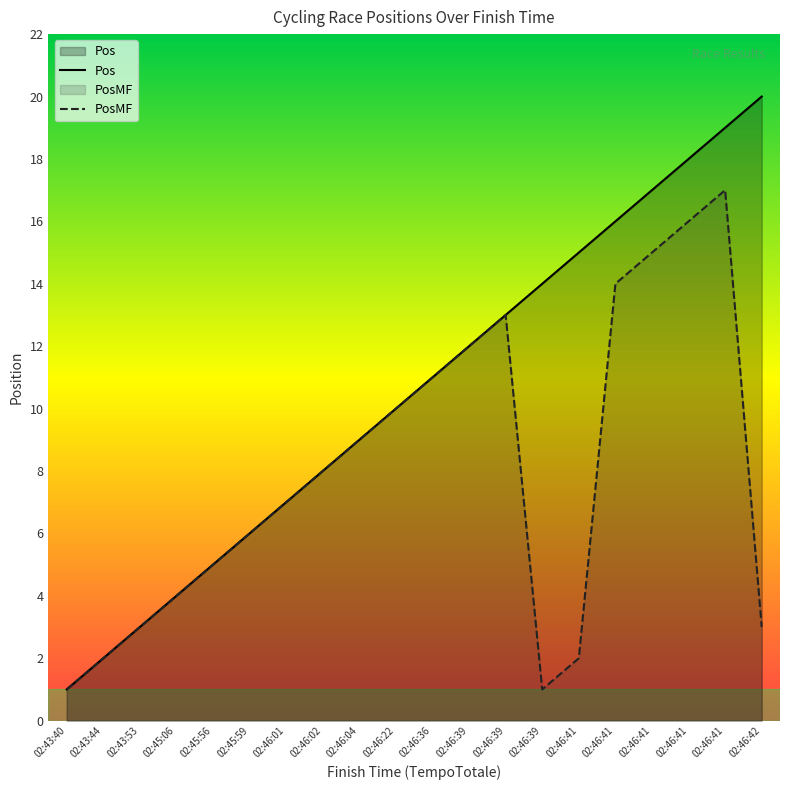

Rank the series by their average value, from highest to lowest.

Pos, PosMF